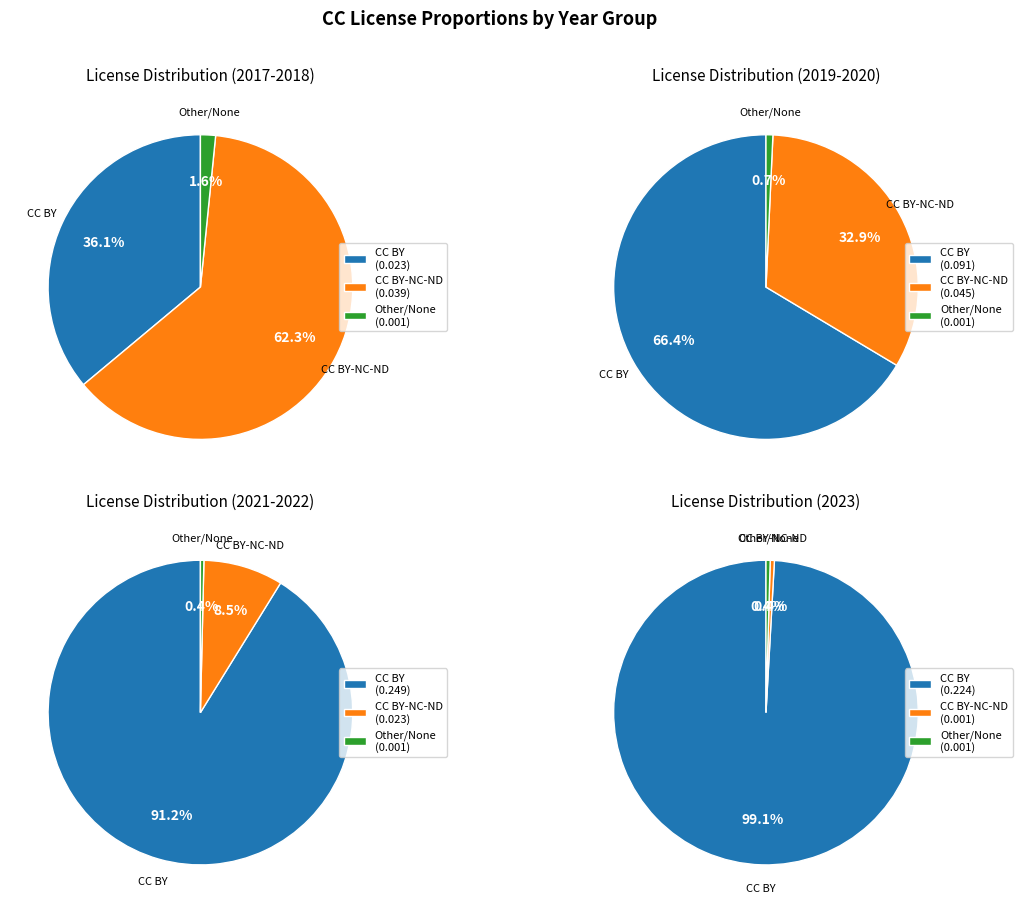

Which slice is the smallest?

2023